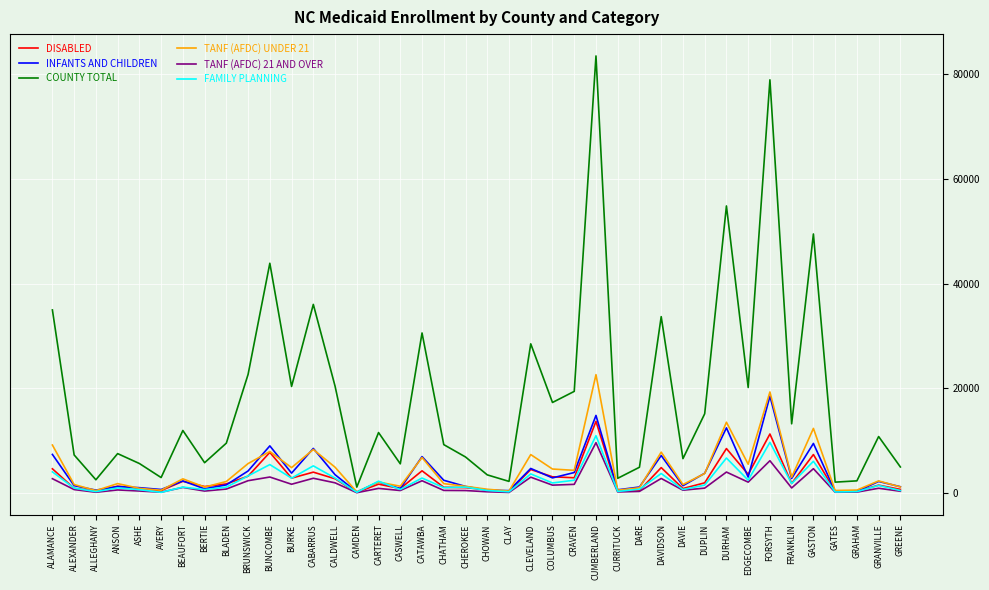

Read the TANF (AFDC) 21 AND OVER value at BRUNSWICK, to the nearest 100.

2400